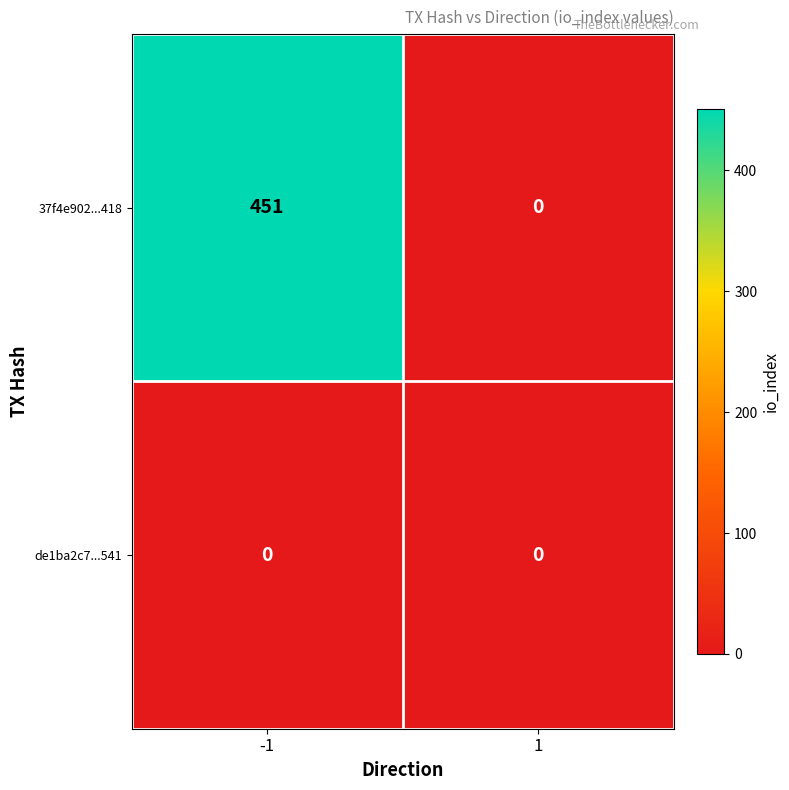

Reading left to right, transcribe all the data shown in this chart.

37f4e902...418: -1=451	1=0
de1ba2c7...541: -1=0	1=0